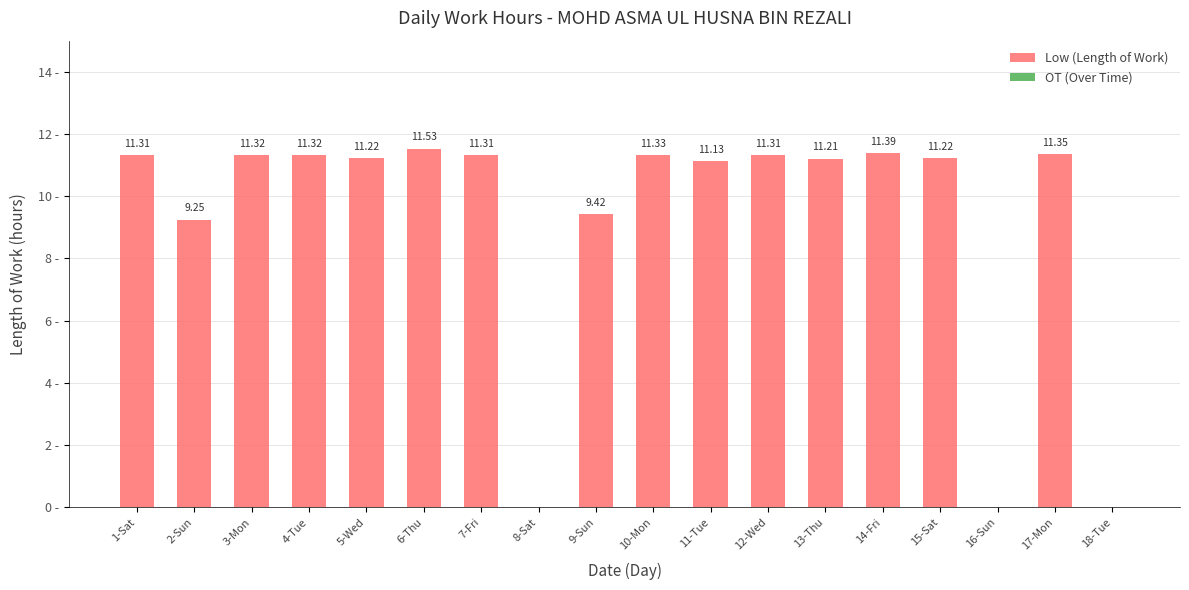

Which has a higher value, 14-Fri or 1-Sat?

14-Fri